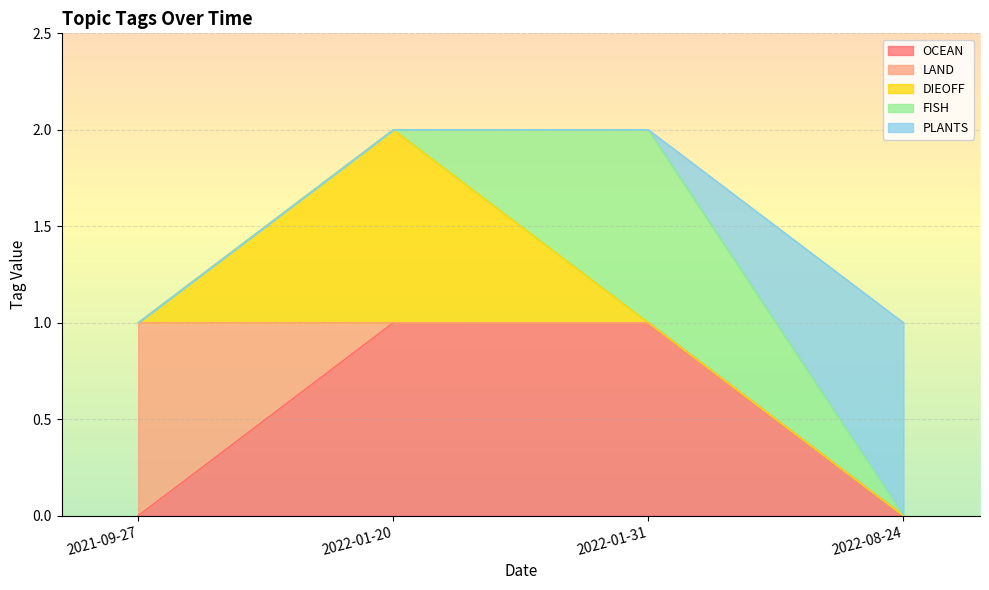

What are all the series names shown in the legend?

OCEAN, LAND, DIEOFF, FISH, PLANTS